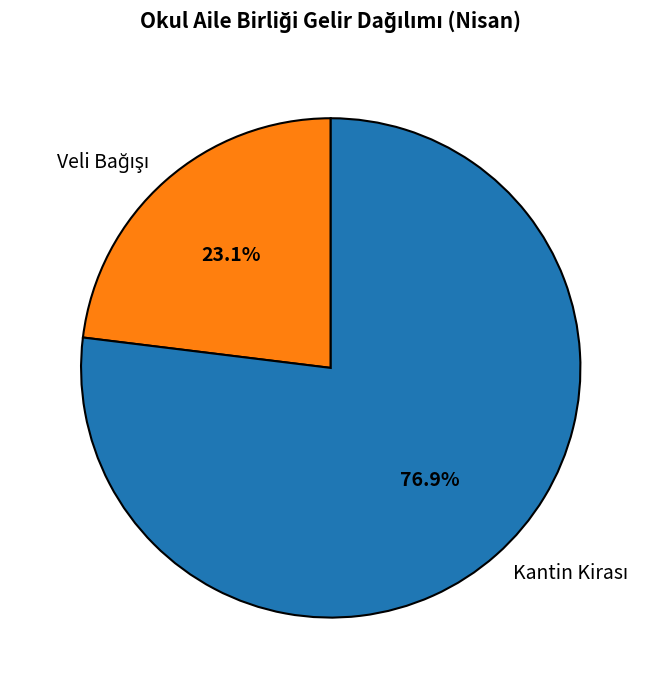

Is there a majority slice in this chart?

Yes